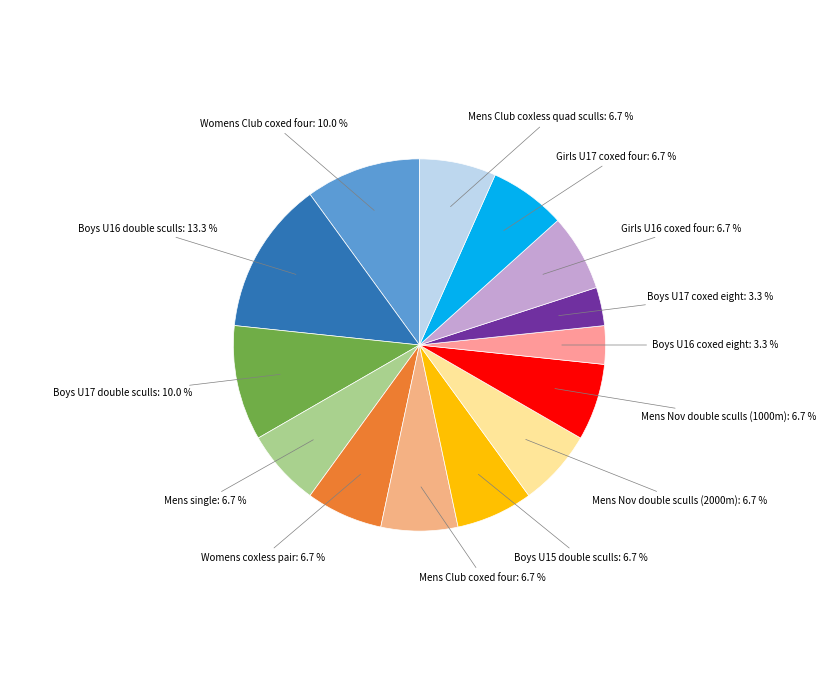

How many slices are in this pie chart?

14